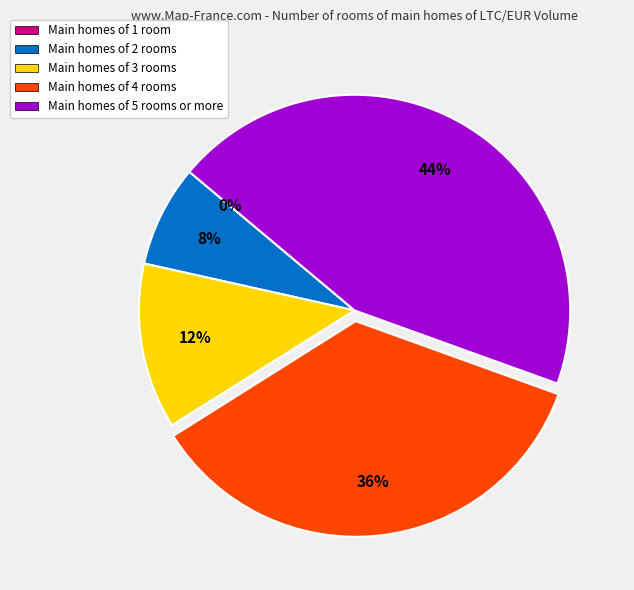

The Main homes of 4 rooms slice represents 36% of the pie. True or false?

True